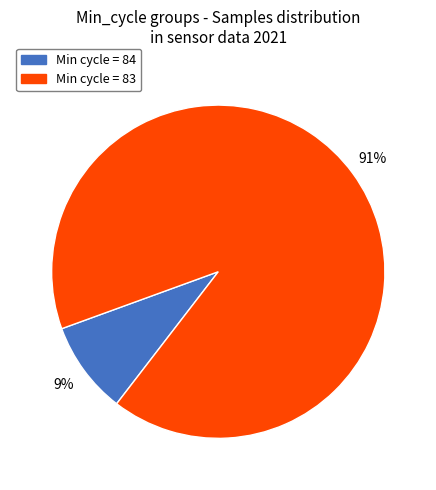

The Min cycle = 84 slice represents 9% of the pie. True or false?

True